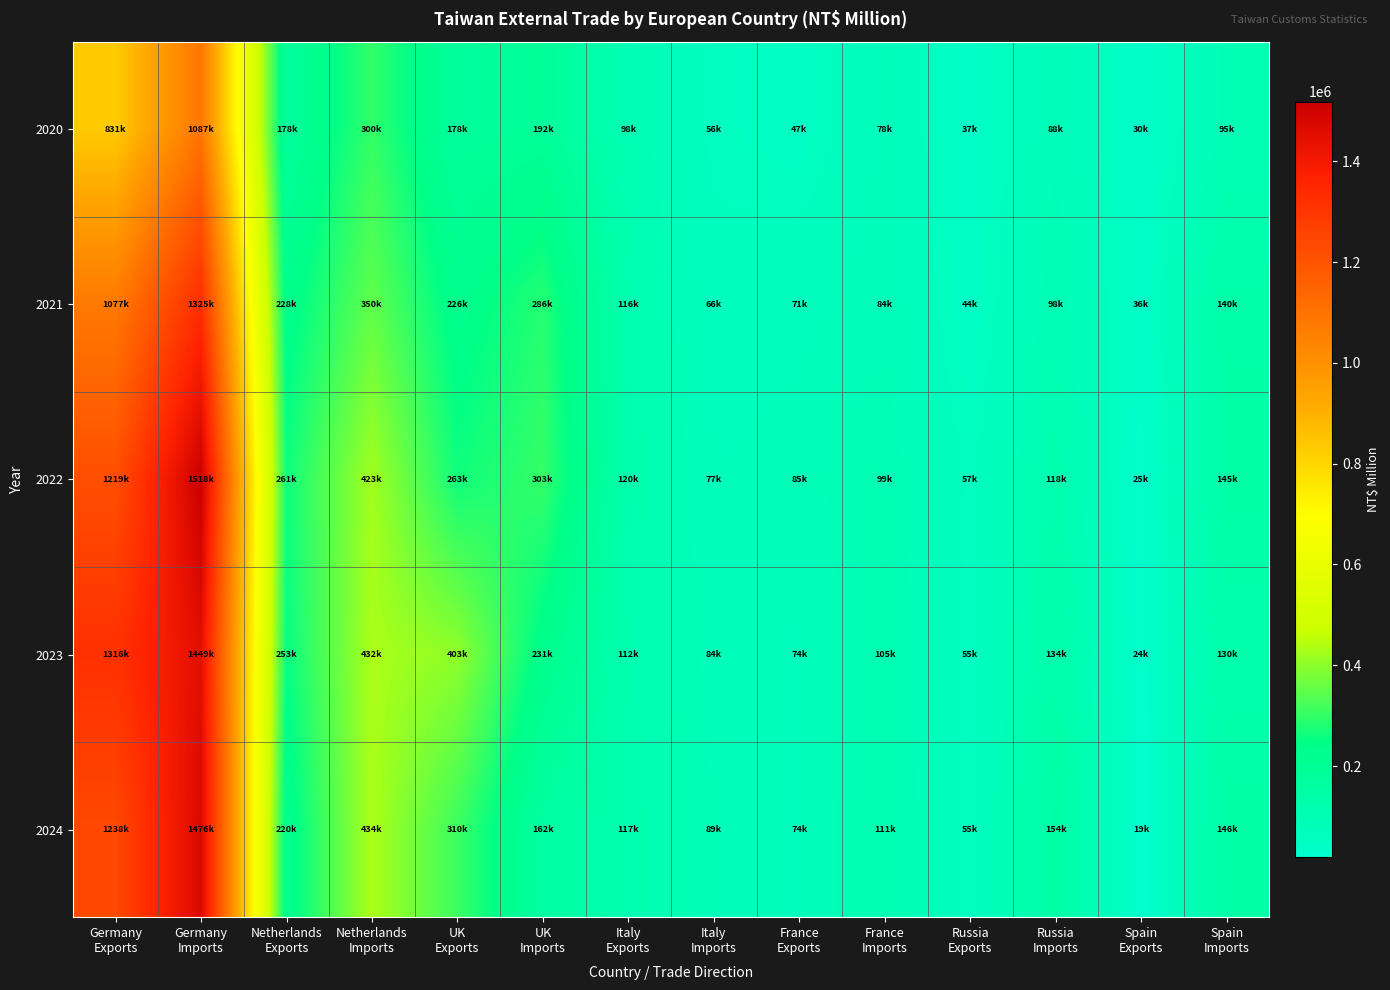

What is the spread (max minus min) of values at Netherlands
Imports?

133397